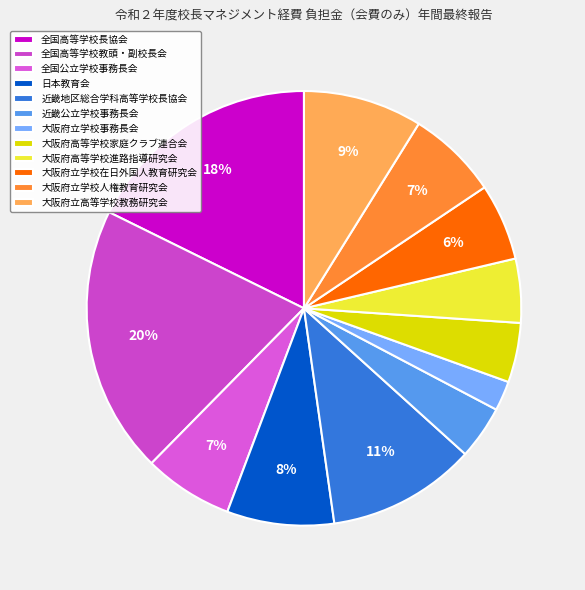

How many segments does this pie chart have?

12